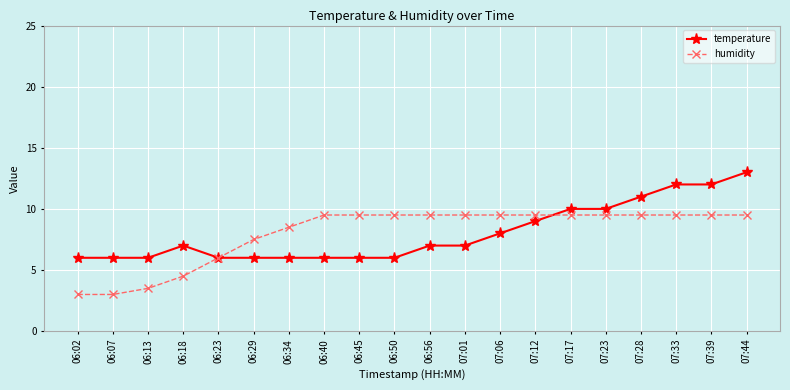

Where does the humidity series first go above 9?

06:40